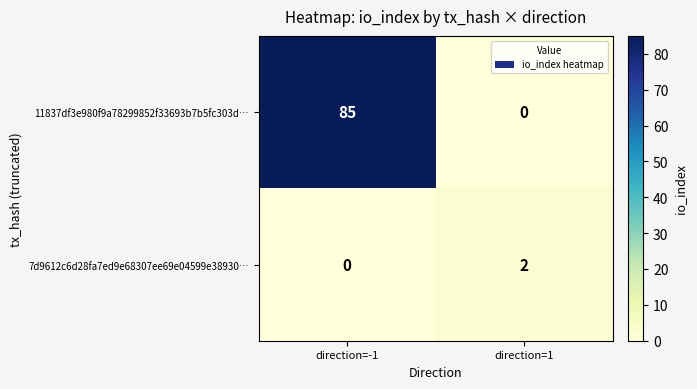

Reading left to right, what are all the values shown in this chart?

11837df3e980f9a78299852f33693b7b5fc303d…: 85	0
7d9612c6d28fa7ed9e68307ee69e04599e38930…: 0	2